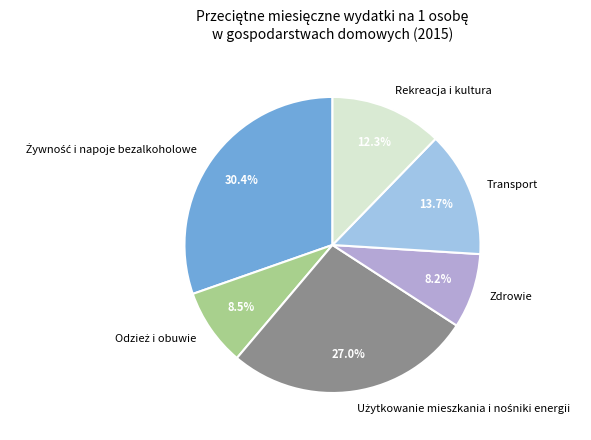

What is the ratio of the value at Transport to the value at Zdrowie?

1.7